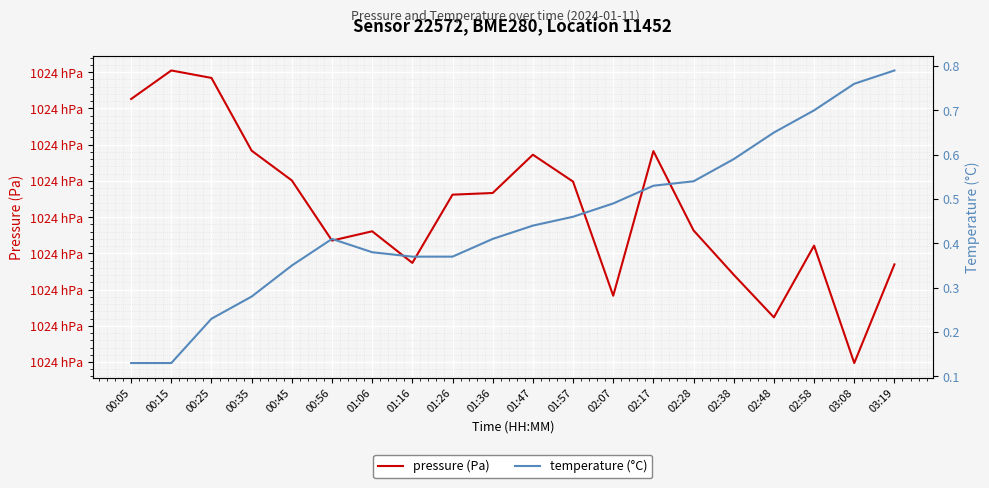

True or false: temperature and pressure cross at least once.

False